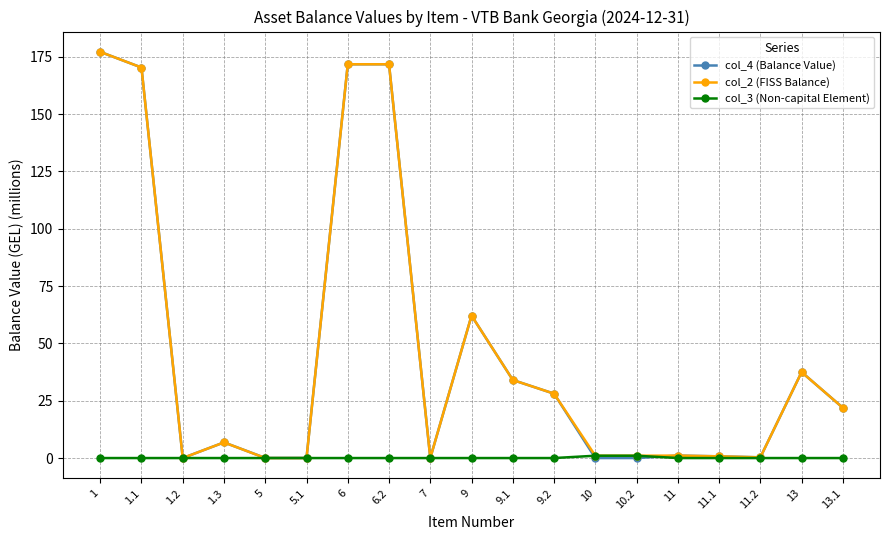

What is the difference between the highest and lowest values at 13?

37.5